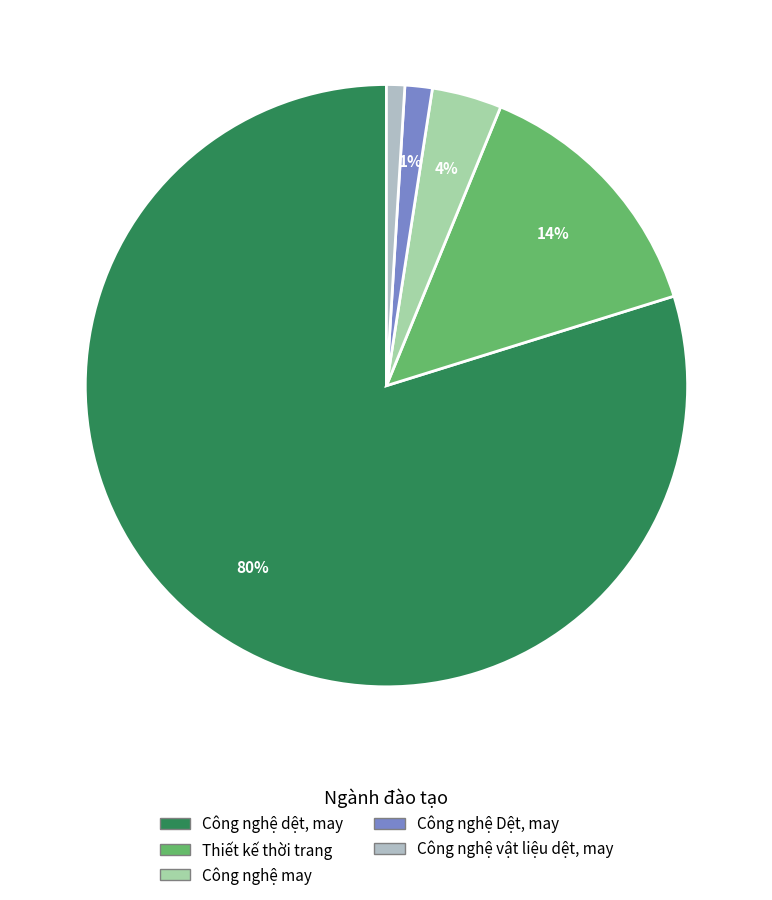

How many segments does this pie chart have?

5